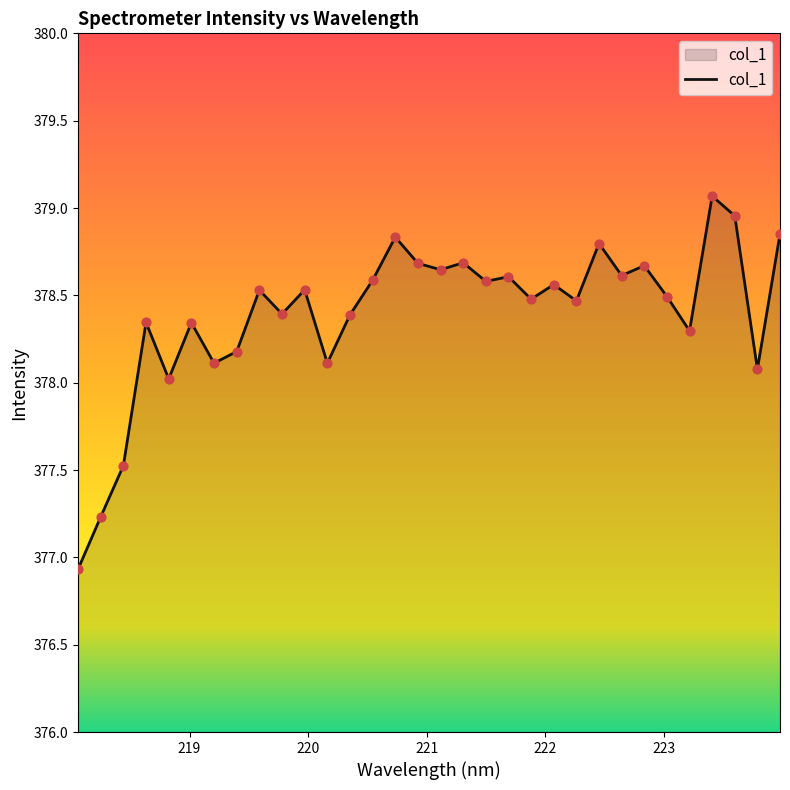

What is the minimum value shown in the chart?

376.9